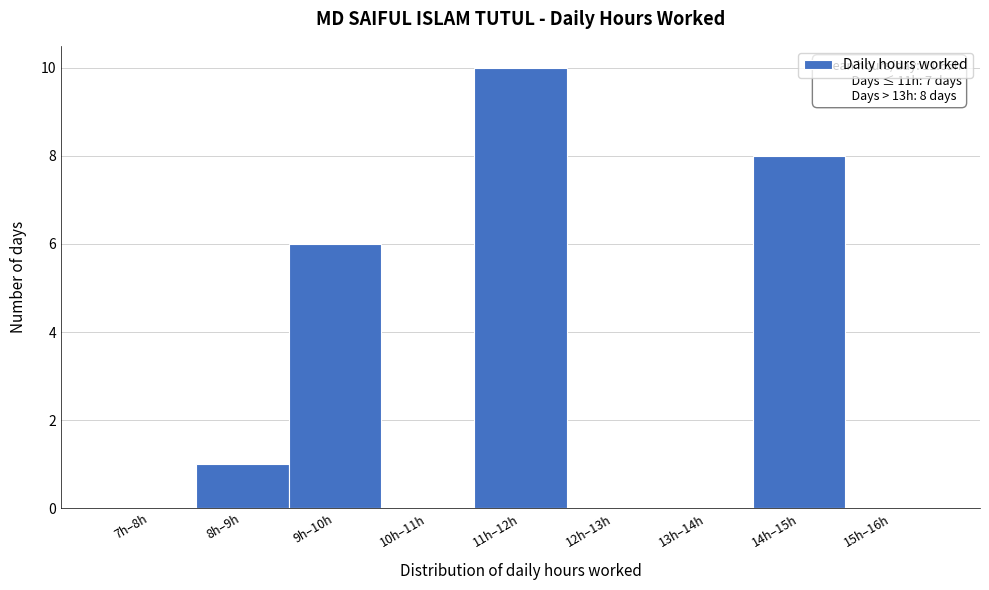

Reading left to right, transcribe all the data shown in this chart.

7h–8h=0	8h–9h=1	9h–10h=6	10h–11h=0	11h–12h=10	12h–13h=0	13h–14h=0	14h–15h=8	15h–16h=0